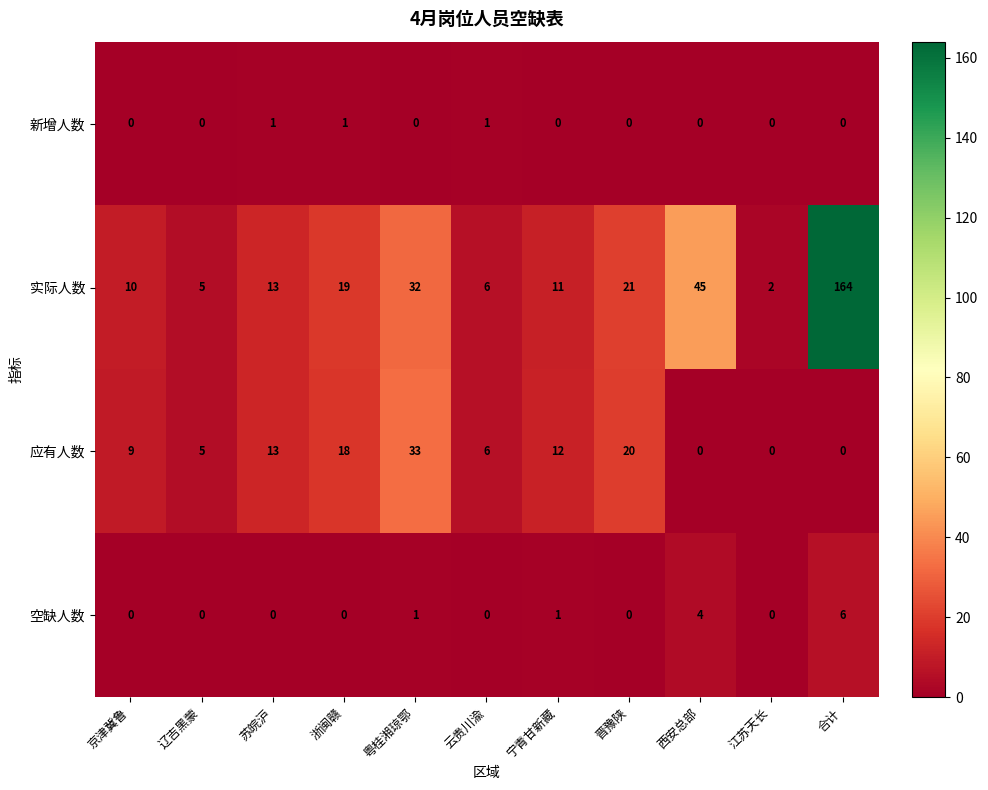

Count the number of data series in this chart.

4